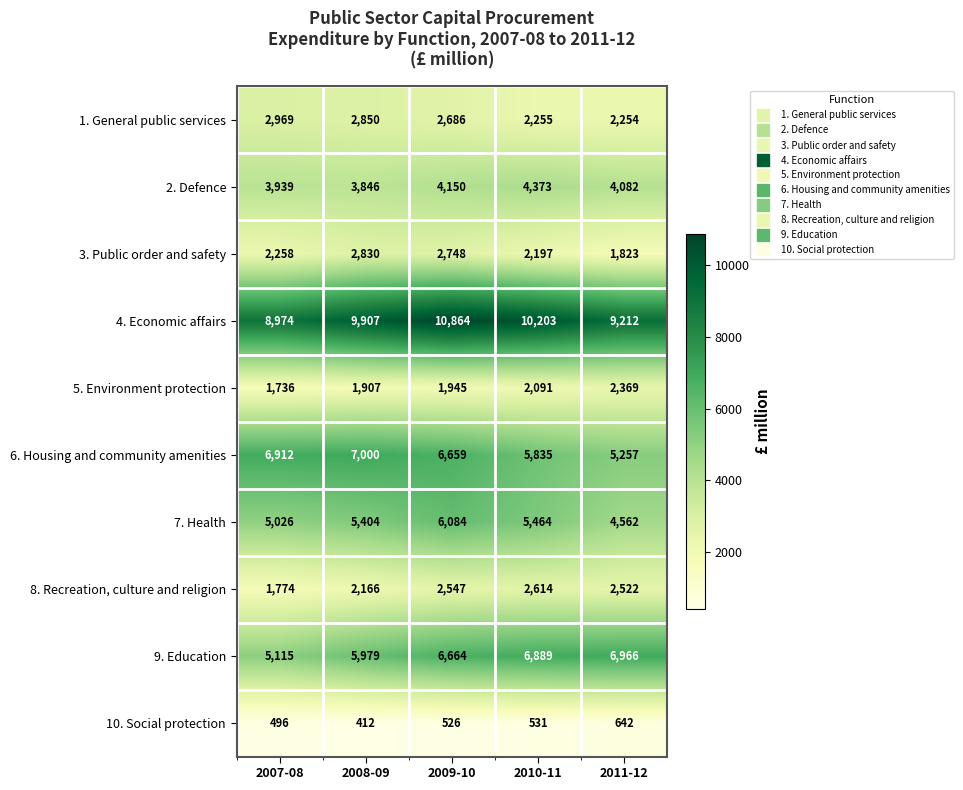

What is the lowest value of the 9. Education series?

5115